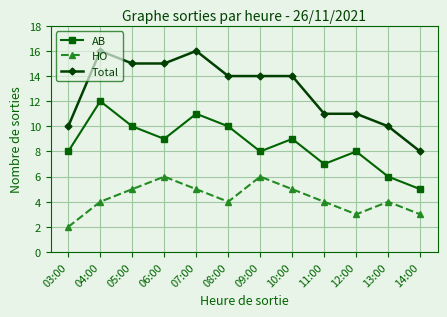

The value of AB at 08:00 is 10. True or false?

True